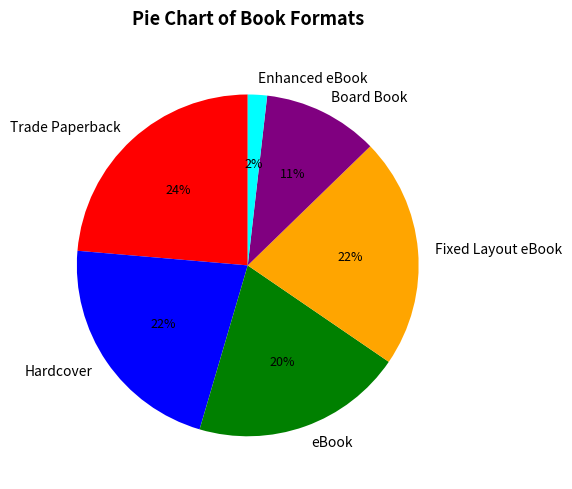

To the nearest percent, what percentage of the pie is Board Book?

11%